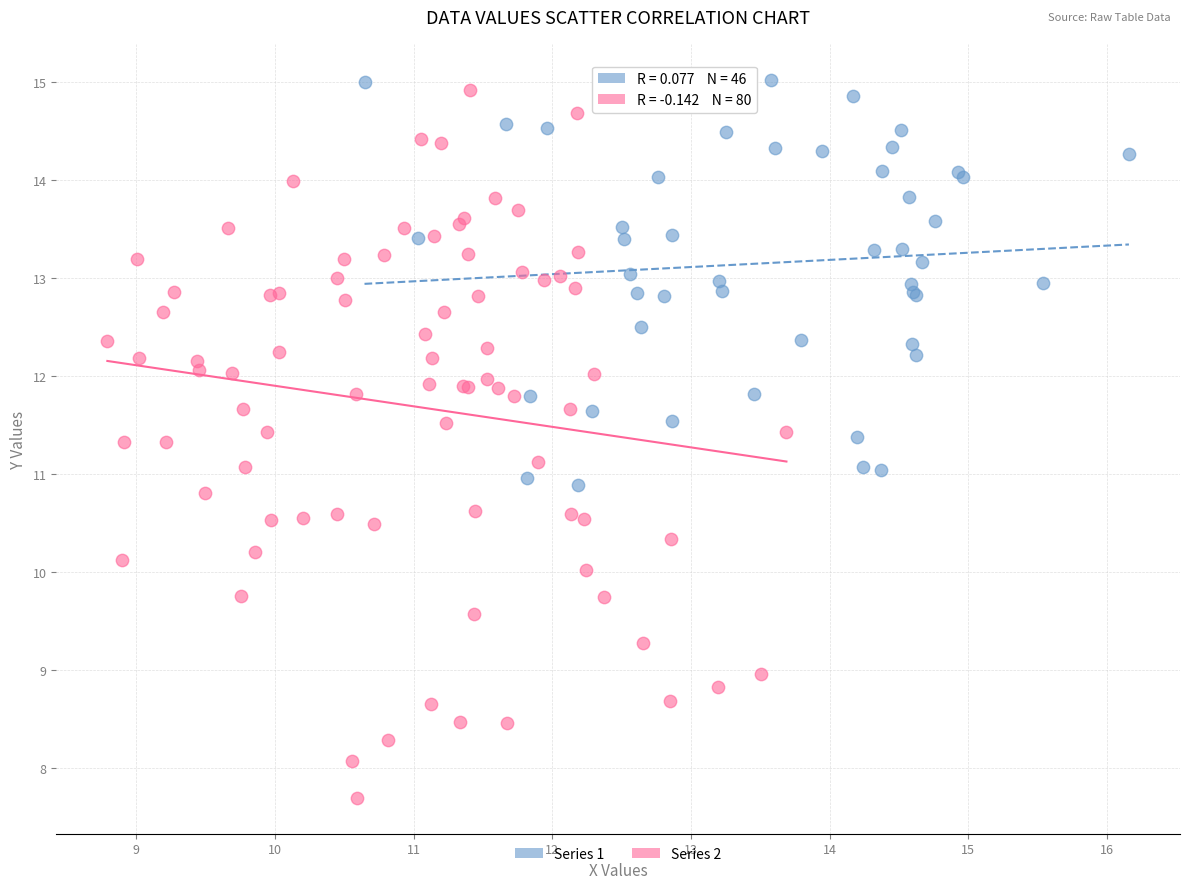

Which series reaches the minimum Y coordinate?

Series 2